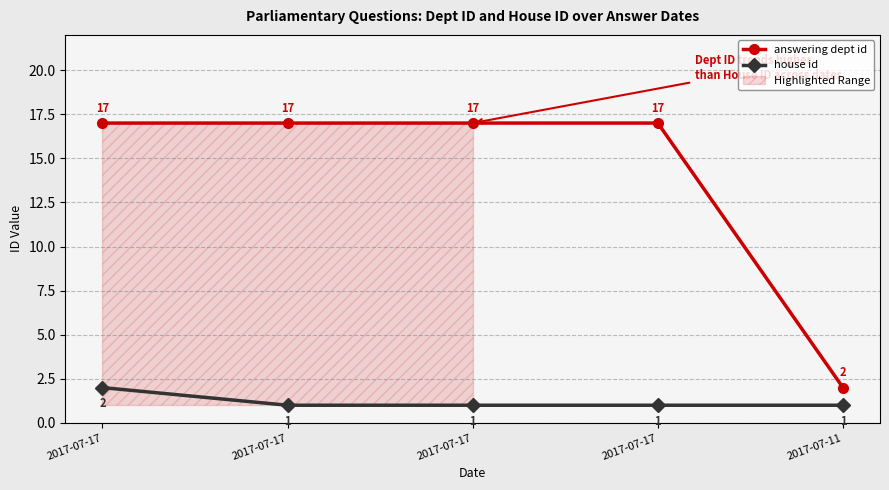

True or false: answering dept id and house id cross at least once.

False